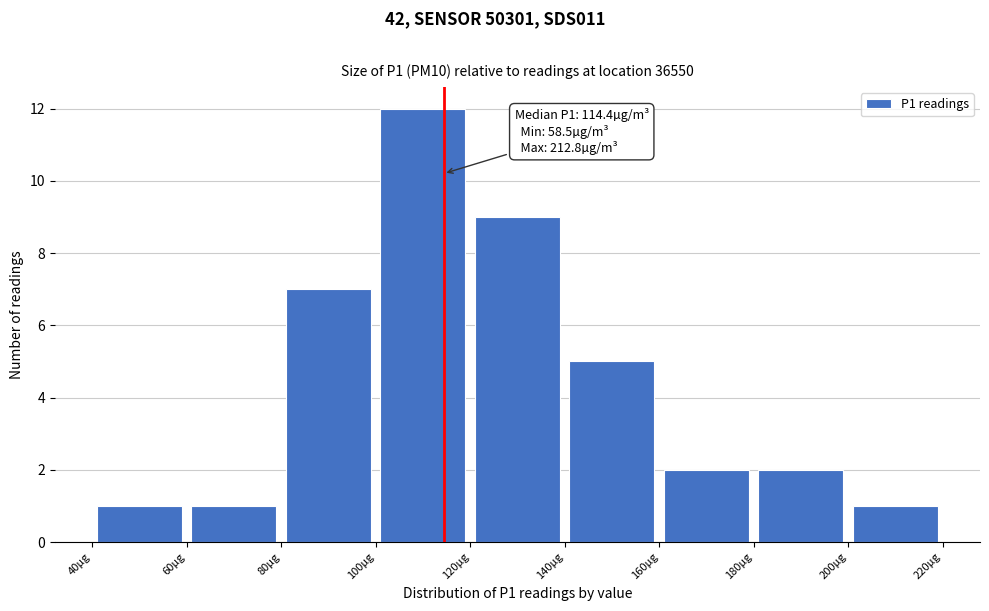

Which range on the x-axis has the tallest bar?

100 to 120